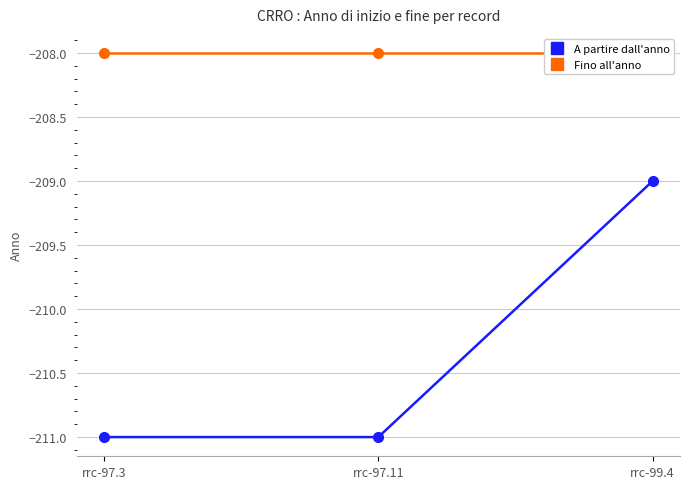

What is the difference between the maximum and second lowest values in the A partire dall'anno series?

2